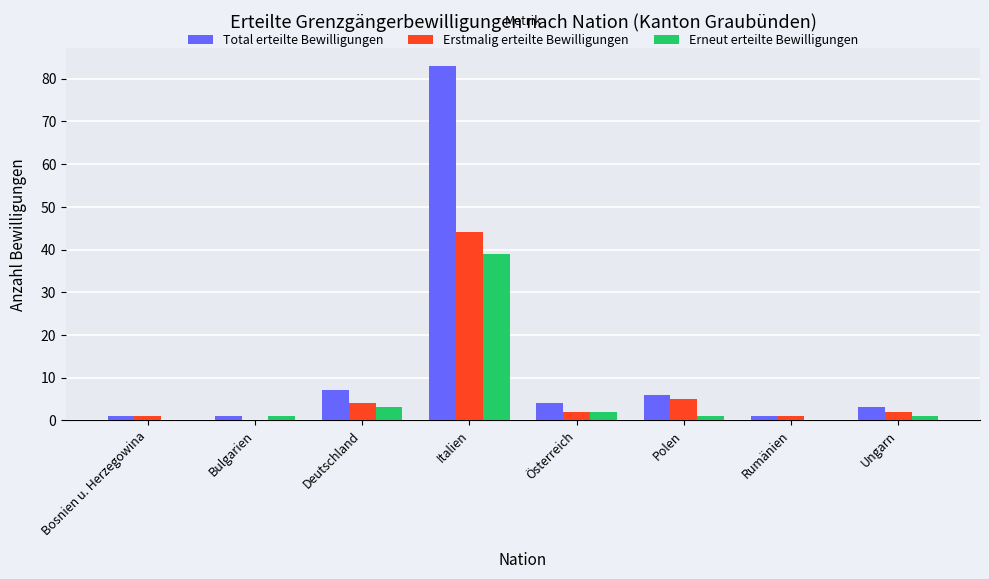

Reading right to left, list all the values displayed in this chart.

Total erteilte Bewilligungen: Ungarn=3	Rumänien=1	Polen=6	Österreich=4	Italien=83	Deutschland=7	Bulgarien=1	Bosnien u. Herzegowina=1
Erstmalig erteilte Bewilligungen: Ungarn=2	Rumänien=1	Polen=5	Österreich=2	Italien=44	Deutschland=4	Bulgarien=0	Bosnien u. Herzegowina=1
Erneut erteilte Bewilligungen: Ungarn=1	Rumänien=0	Polen=1	Österreich=2	Italien=39	Deutschland=3	Bulgarien=1	Bosnien u. Herzegowina=0